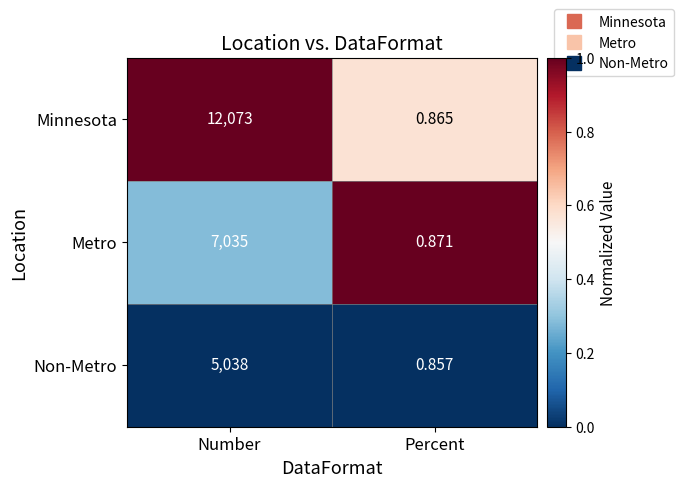

Between Number and Percent, which series saw the biggest shift?

Minnesota